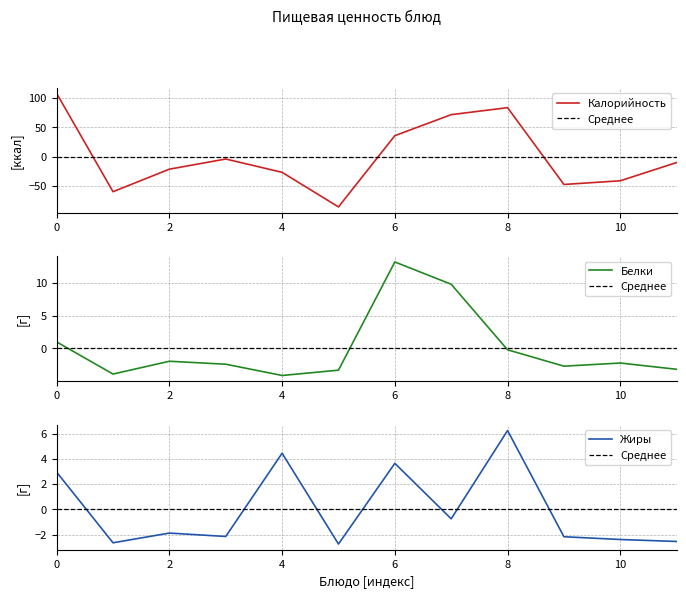

True or false: Калорийность and Белки cross at least once.

True